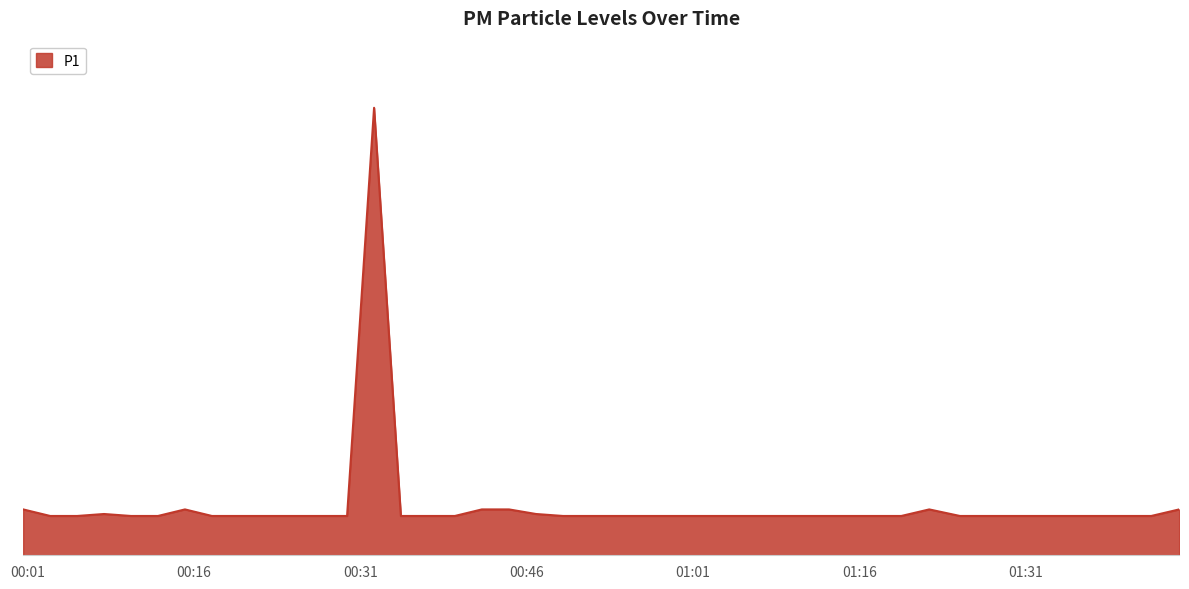

At which label is the value closest to 3?

2023-04-08T00:00:37